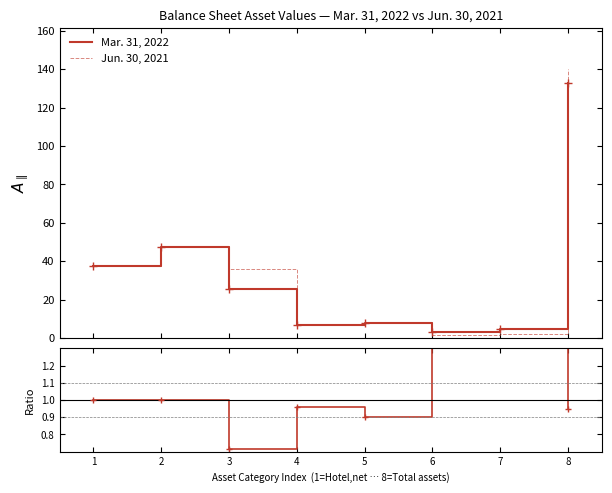

How many data points in Jun. 30, 2021 are less than 35?

4